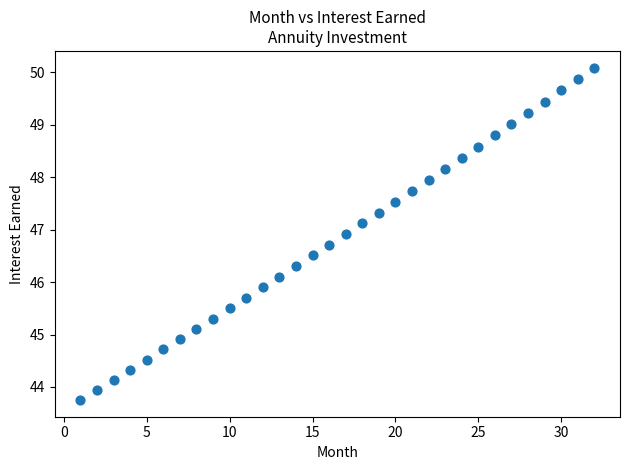

What is the range of Y values (max minus min)?

6.3